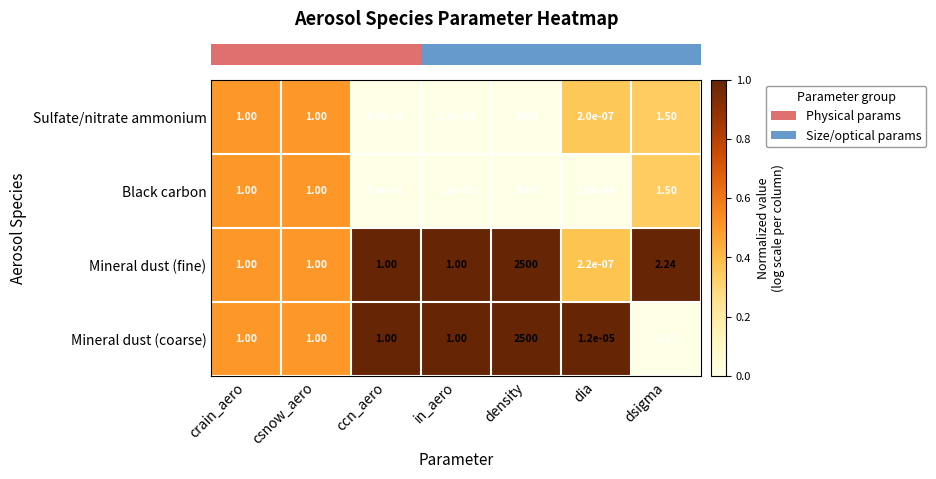

At which label is Sulfate/nitrate ammonium closest to 1000?

dsigma